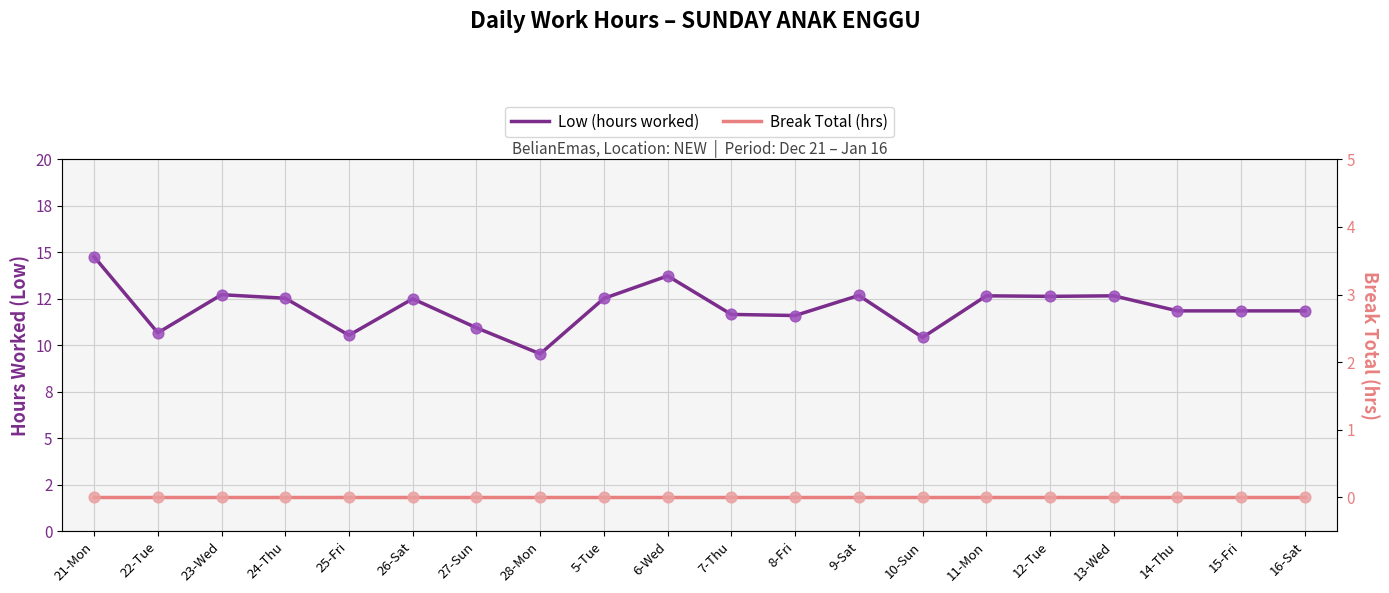

At how many categories does at least one series exceed 3?

20